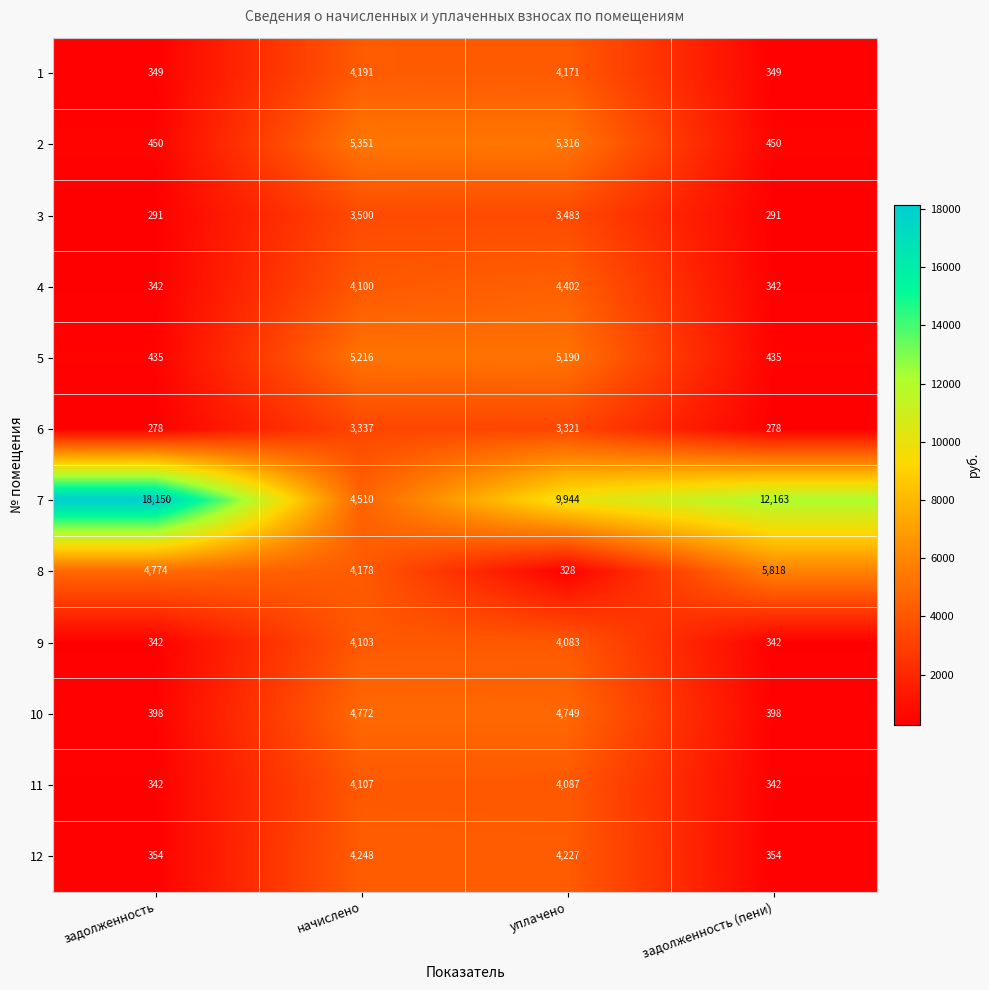

At which category is the sum across all series the highest?

уплачено